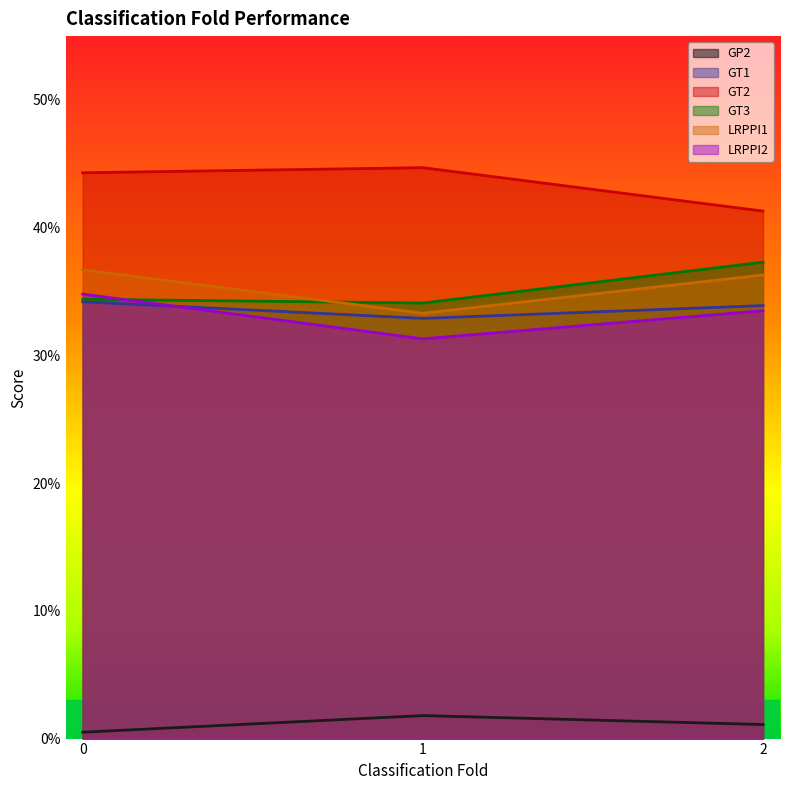

Does the chart have visible grid lines?

No